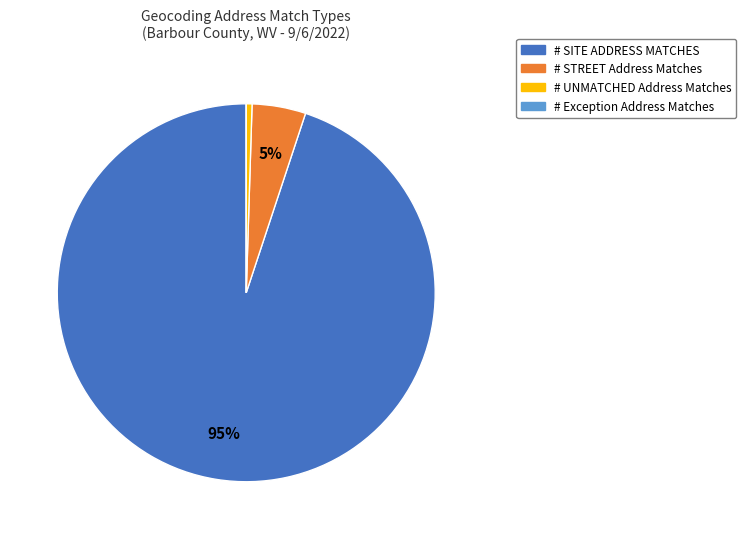

Which slice represents more than half of the pie?

# SITE ADDRESS MATCHES